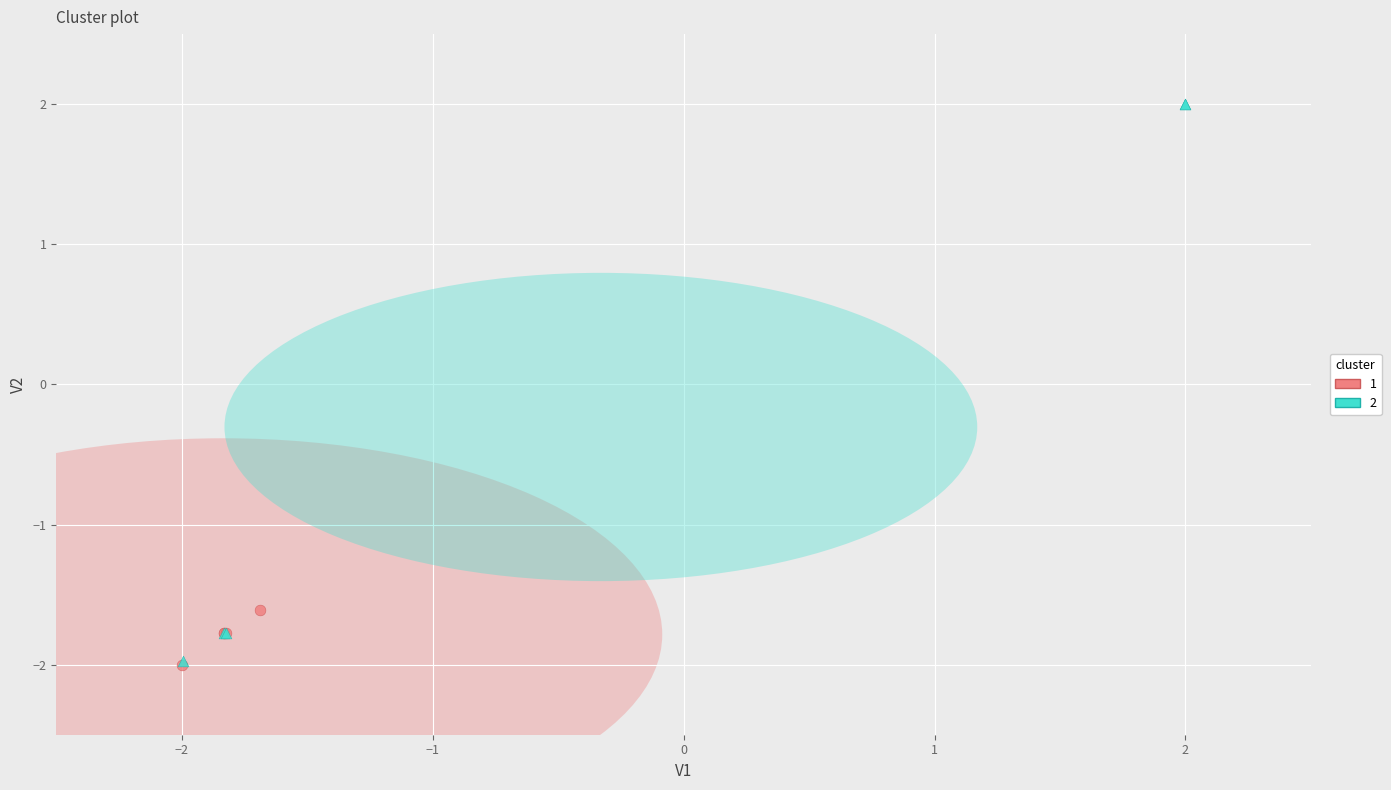

What are all the series names shown in the legend?

1, 2